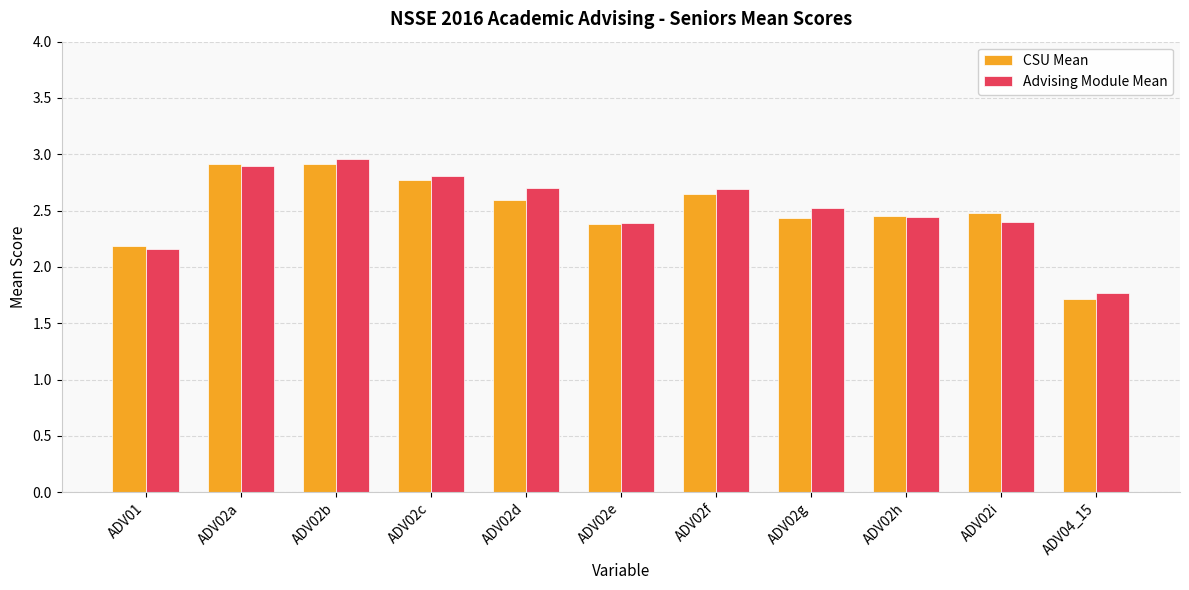

At which label is Advising Module Mean closest to 2?

ADV01